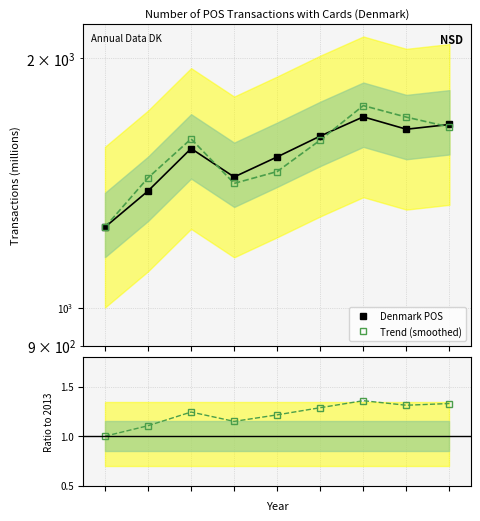

True or false: Ratio to 2013 and Denmark POS intersect in this chart.

False